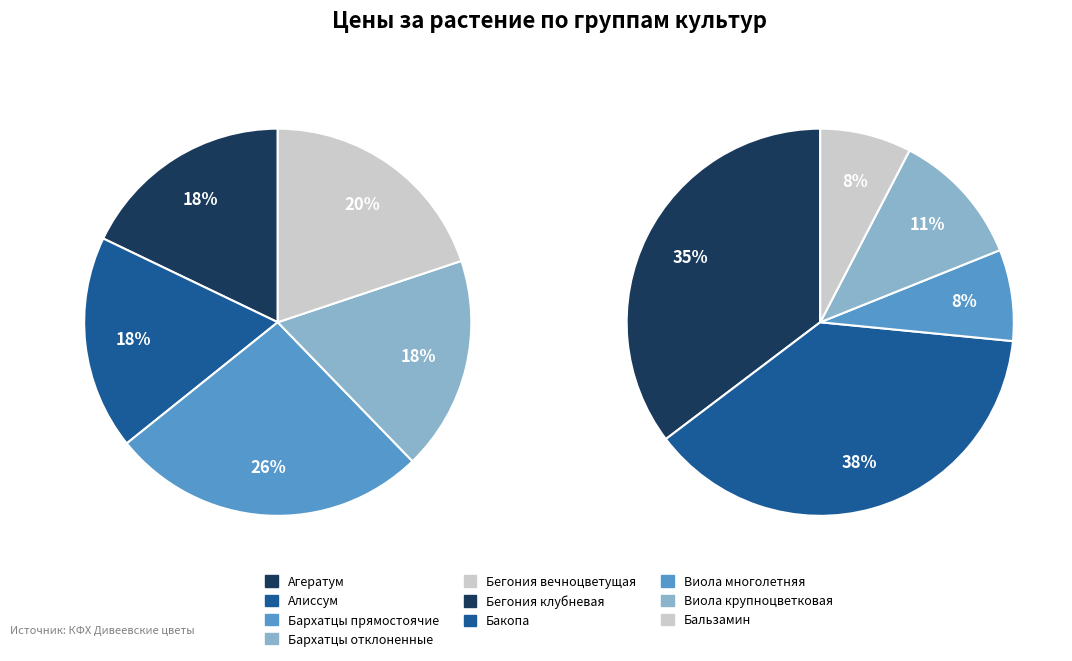

Count the number of slices in the pie.

10